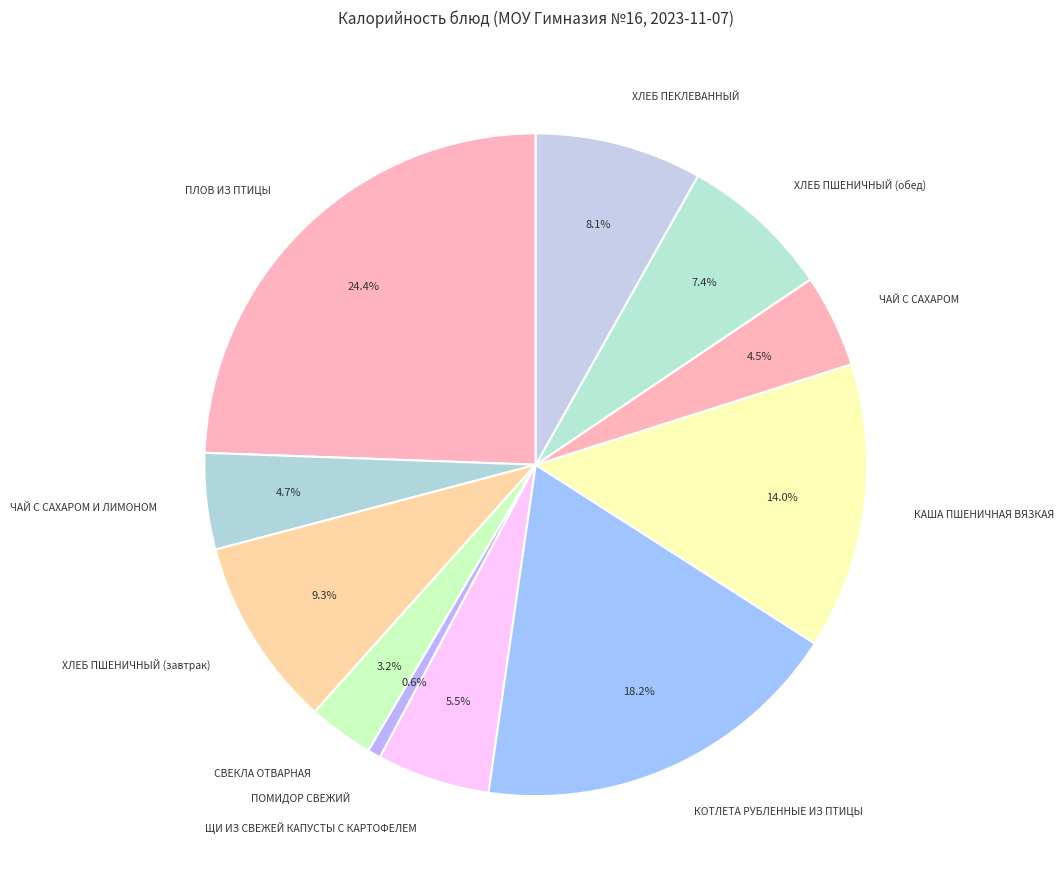

How many slices are in this pie chart?

11